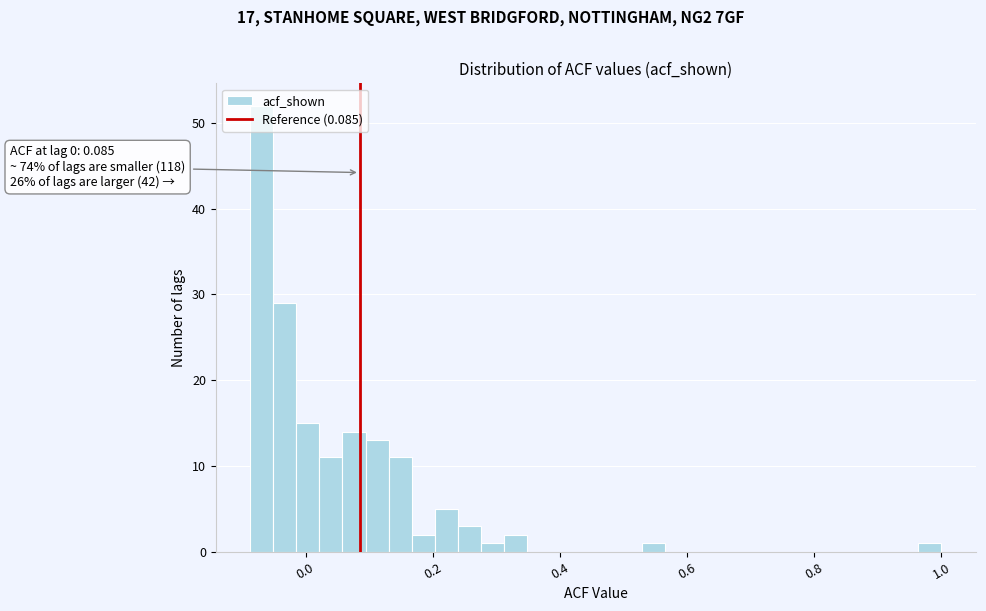

Read against the x-axis, roughly where is the centre of the tallest bar?

-0.06